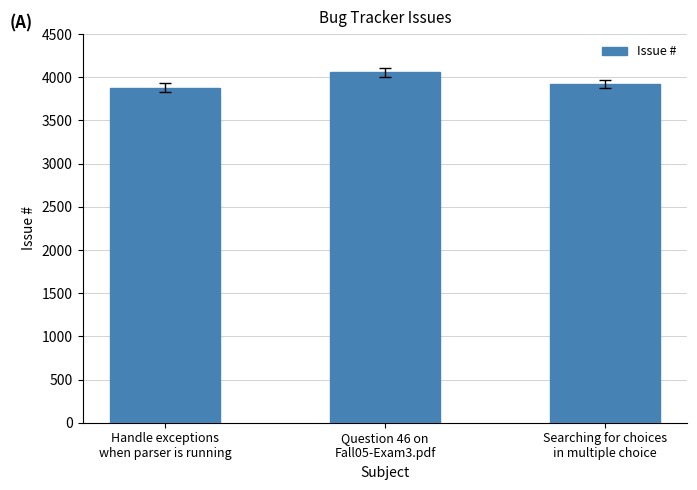

Reading right to left, transcribe all the data shown in this chart.

Searching for choices
in multiple choice=3924	Question 46 on
Fall05-Exam3.pdf=4058	Handle exceptions
when parser is running=3880